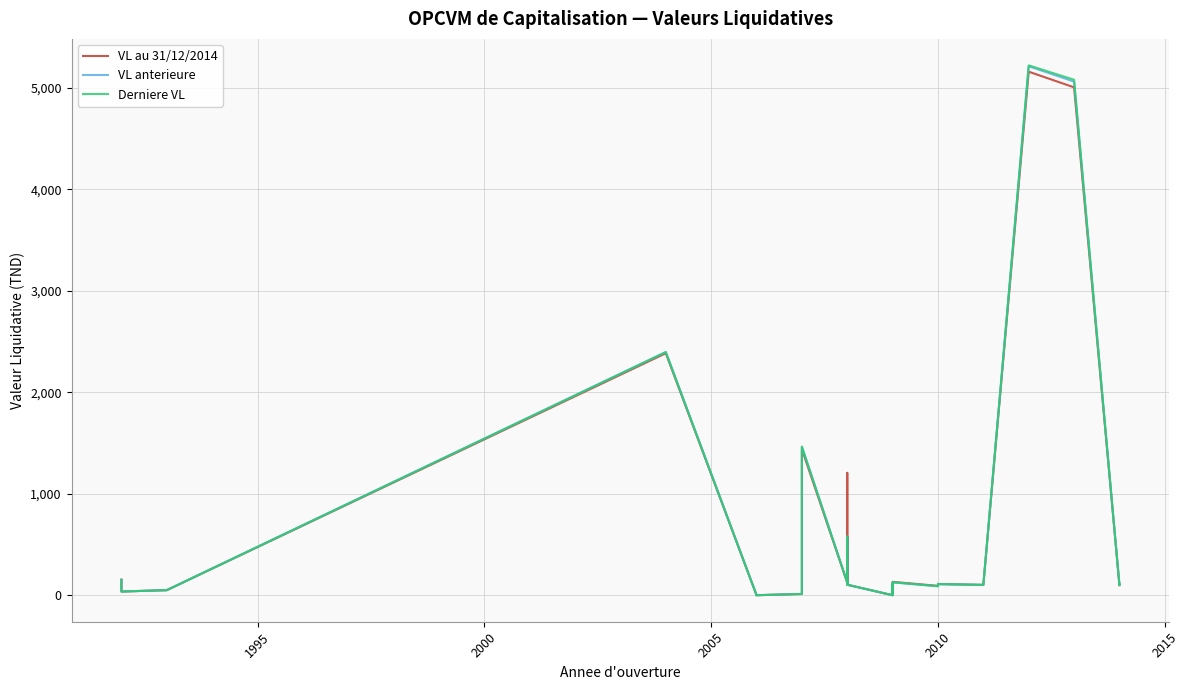

Is this an area chart (filled region under the line)?

No